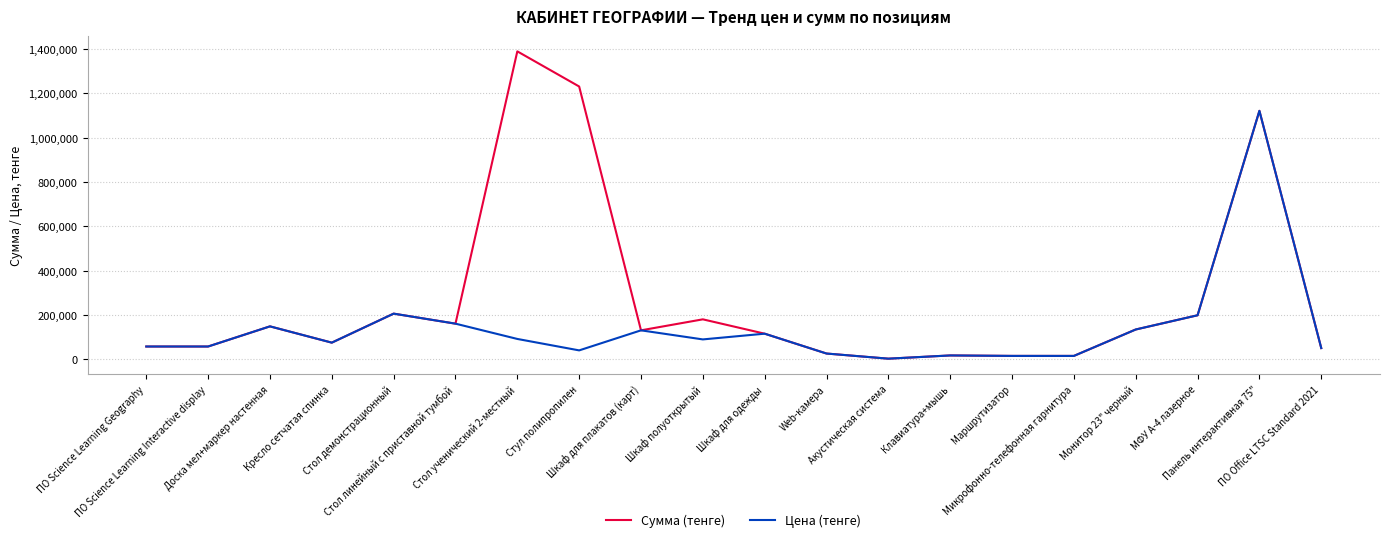

Rank the series by their maximum value, from lowest to highest.

Цена (тенге), Сумма (тенге)